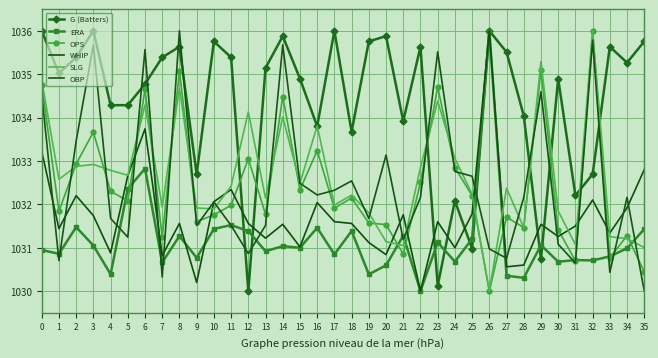

What is the value of the SLG point at the 20th from the left?

1031.8